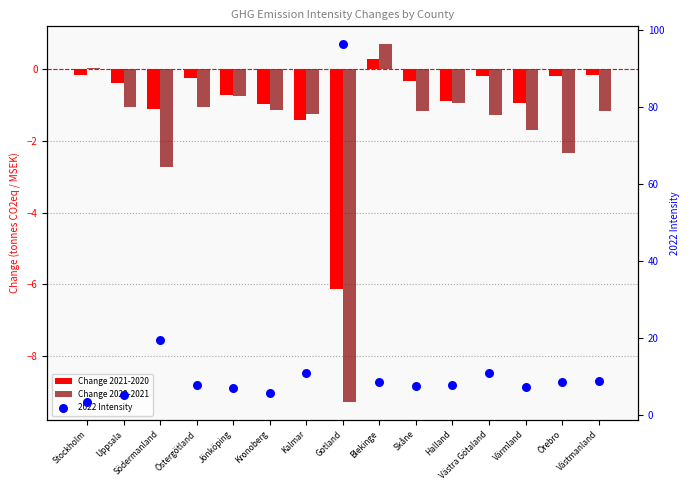

Which series has the widest spread of Y values?

2022 Intensity